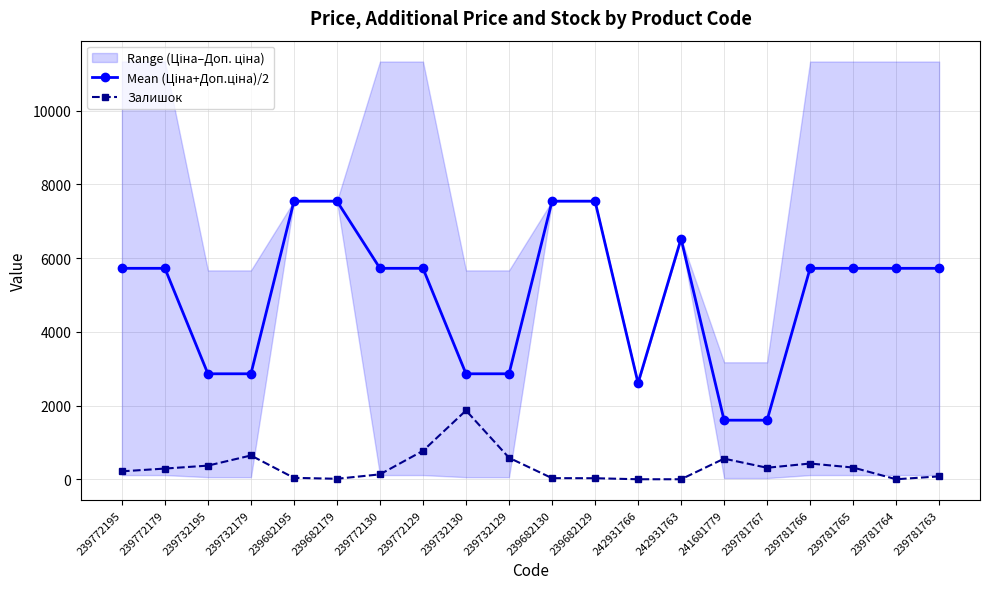

Which category has the lowest value across all series?

242931766